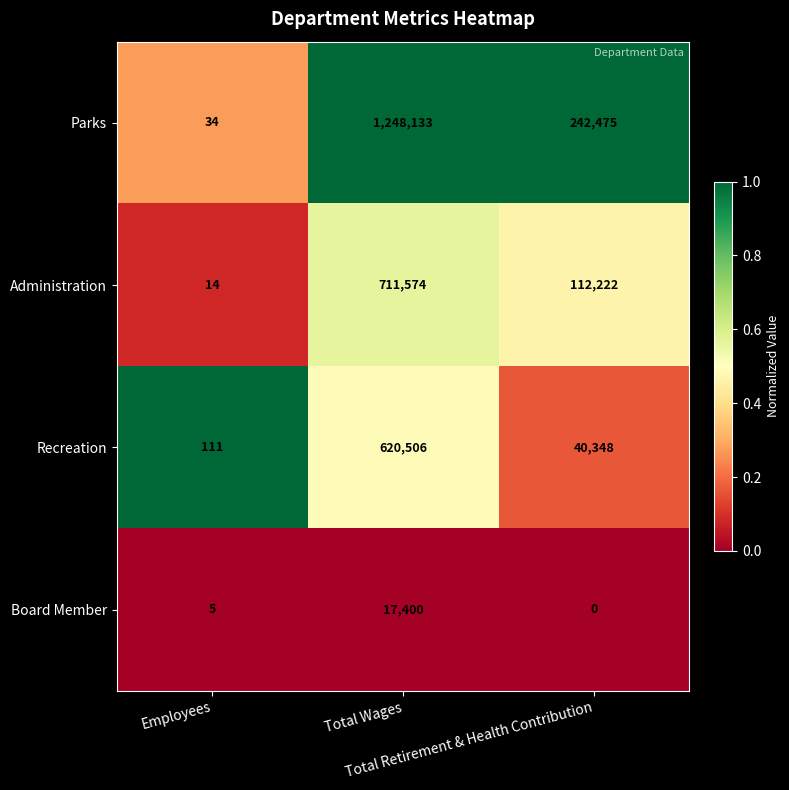

What is the maximum value for Administration?

711574